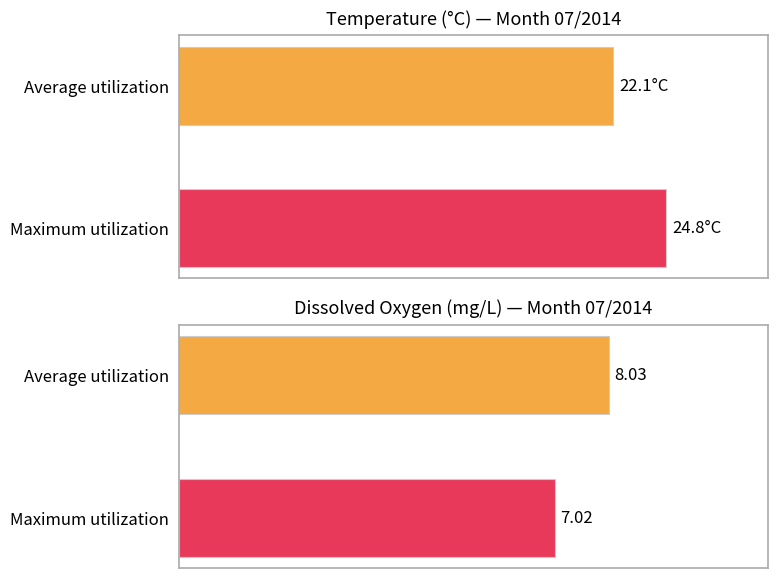

How many bars are there in each group?

2